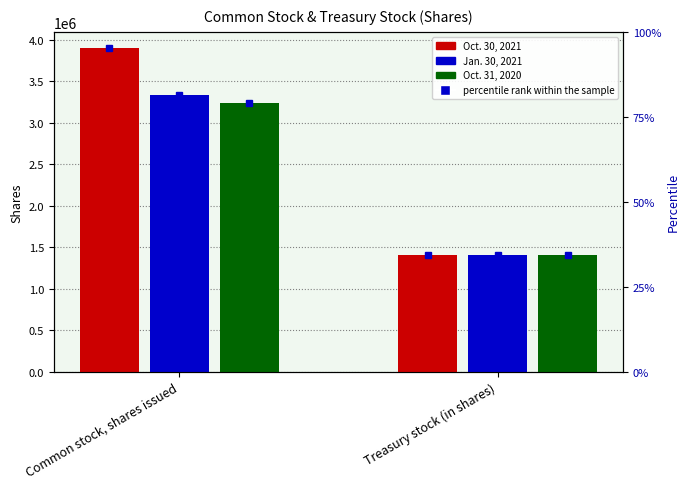

How many groups of bars are there?

2